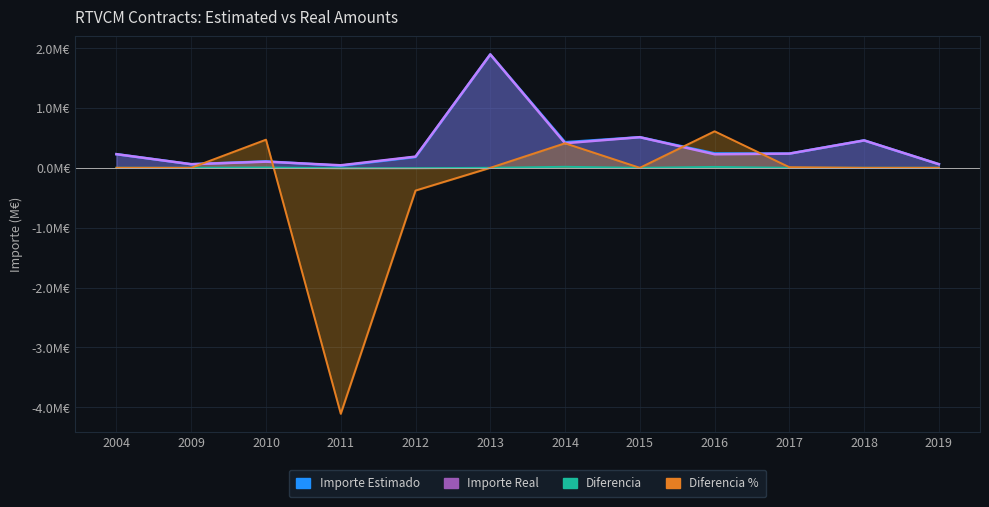

How many interior local valleys does the Importe Estimado series have?

4